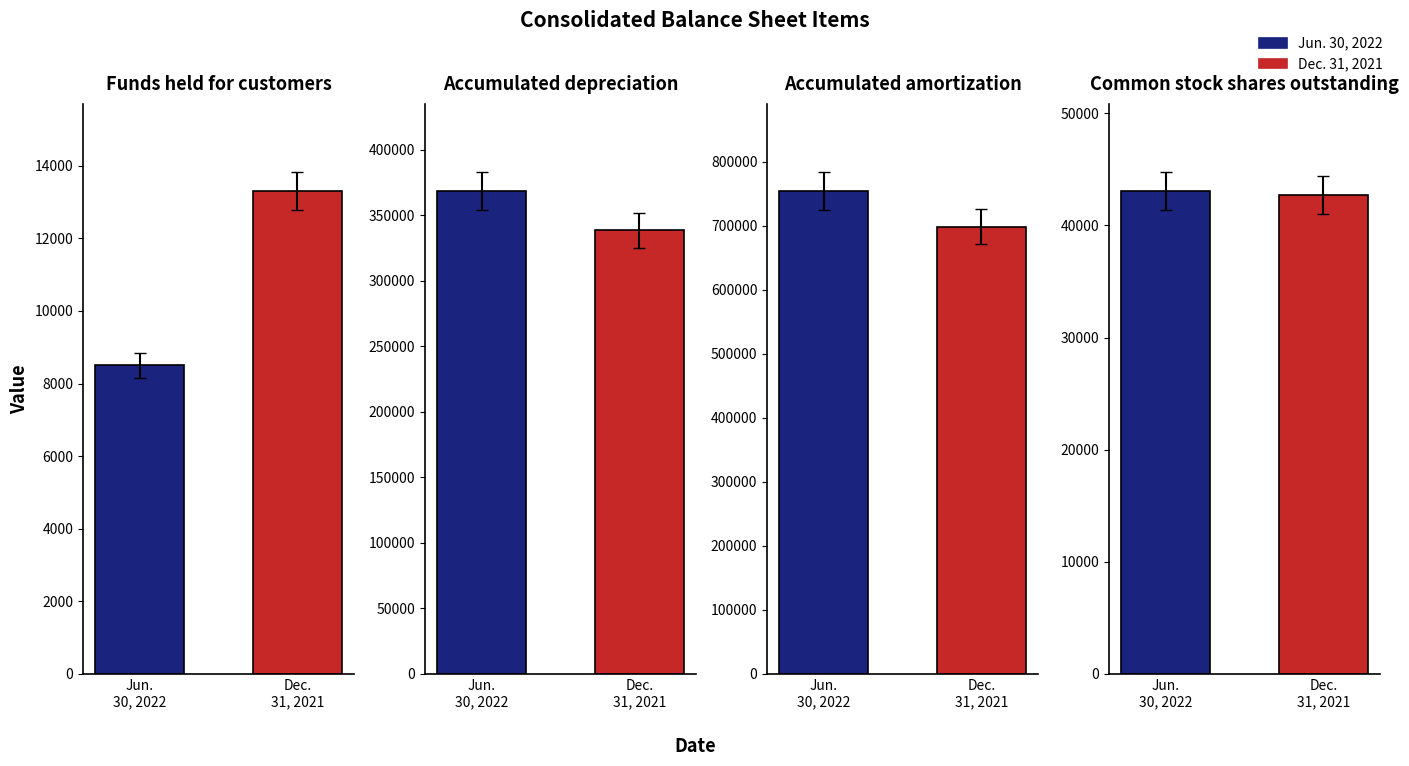

Between Accumulated amortization and Common stock shares outstanding, which is larger?

Accumulated amortization